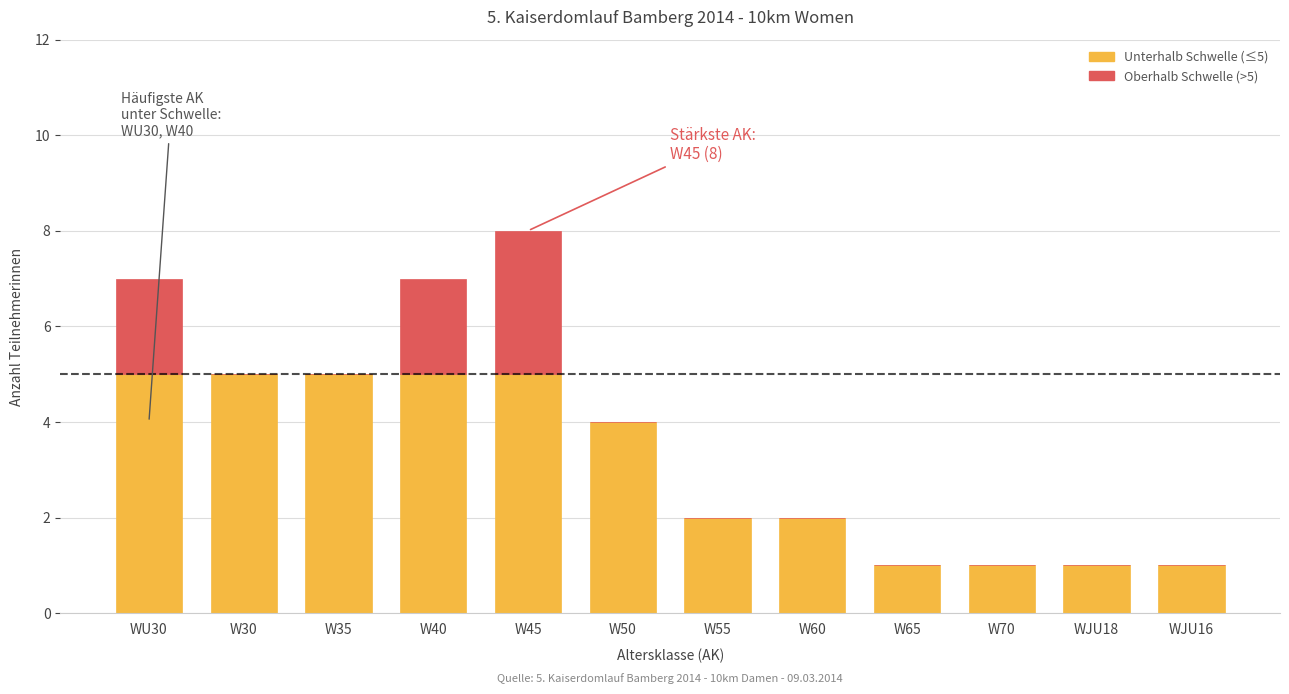

At which category is the sum across all series the highest?

W45